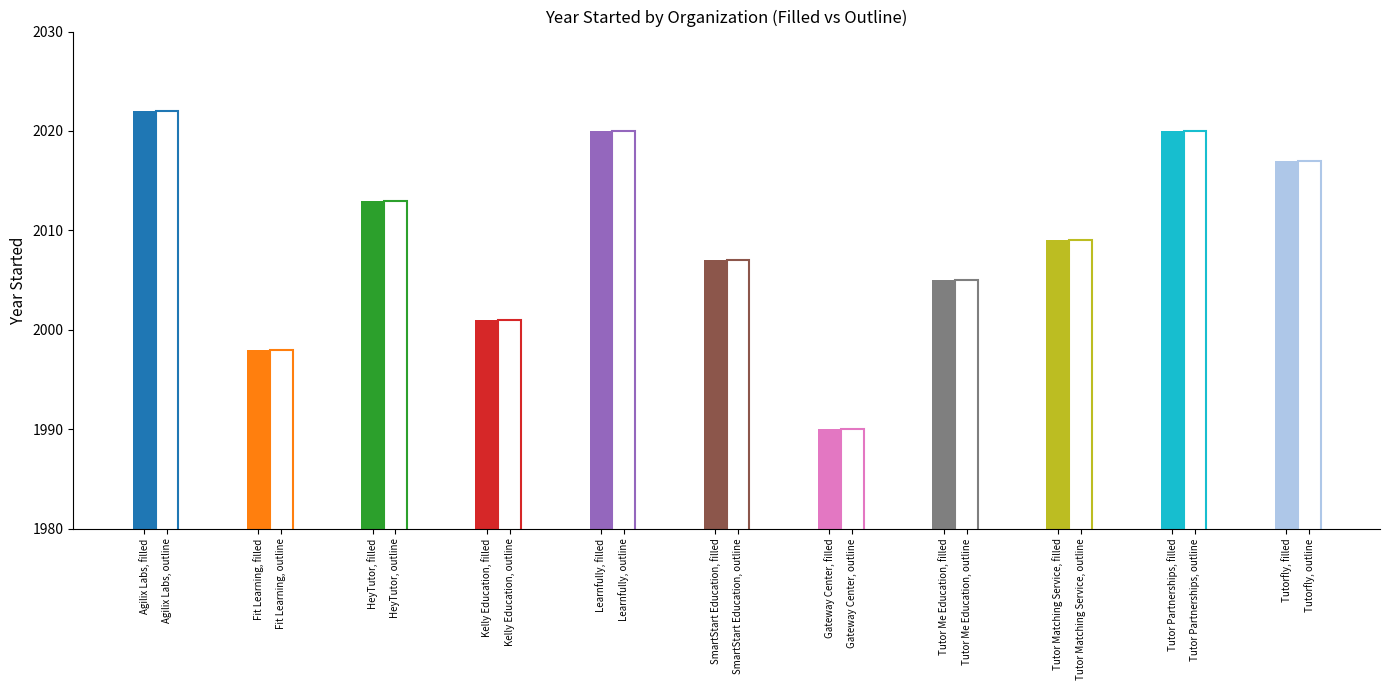

Between Tutor Partnerships and Gateway Center, which is larger?

Tutor Partnerships